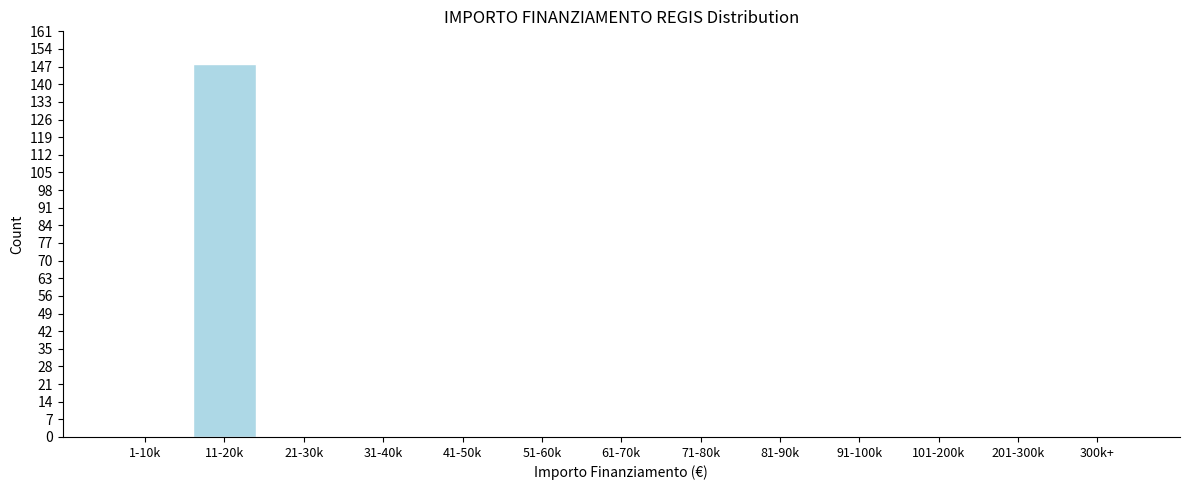

Reading left to right, what are all the values shown in this chart?

1-10k=0	11-20k=148	21-30k=0	31-40k=0	41-50k=0	51-60k=0	61-70k=0	71-80k=0	81-90k=0	91-100k=0	101-200k=0	201-300k=0	300k+=0